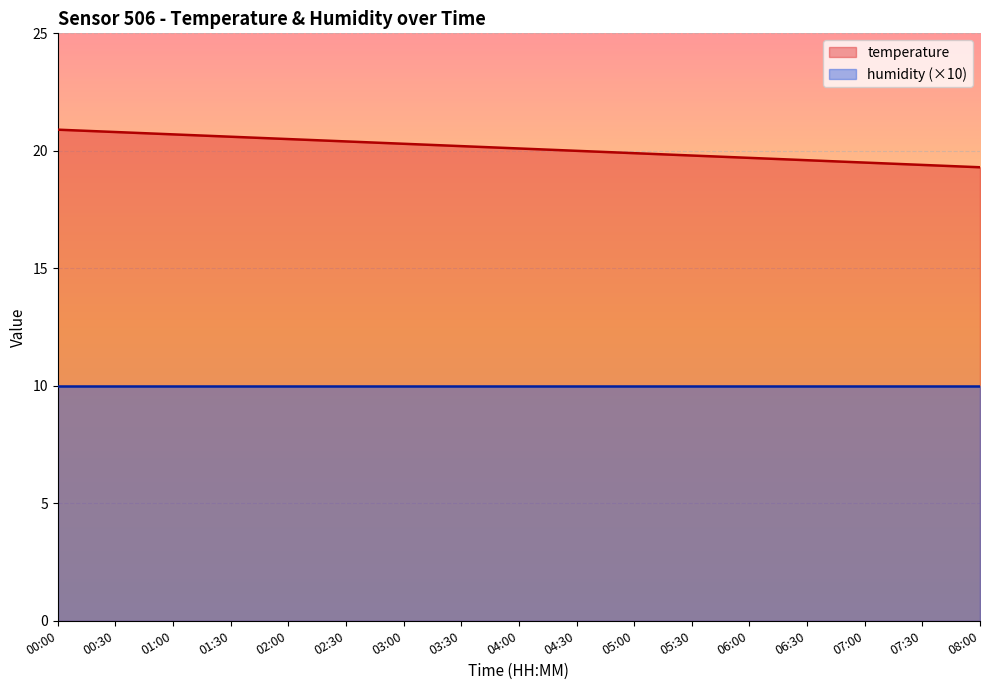

Which has a higher value, 02:00 or 00:00?

00:00